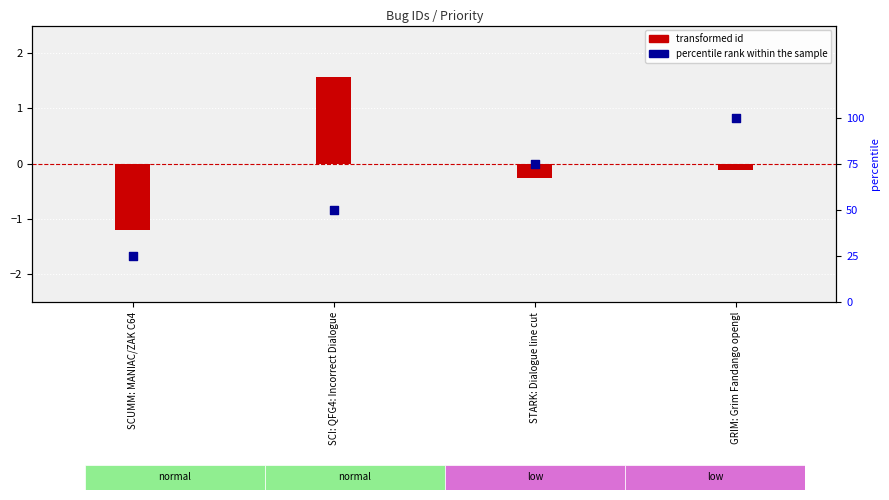

Is the value of transformed id at GRIM: Grim Fandango opengl greater than the value of percentile rank within the sample at GRIM: Grim Fandango opengl?

No